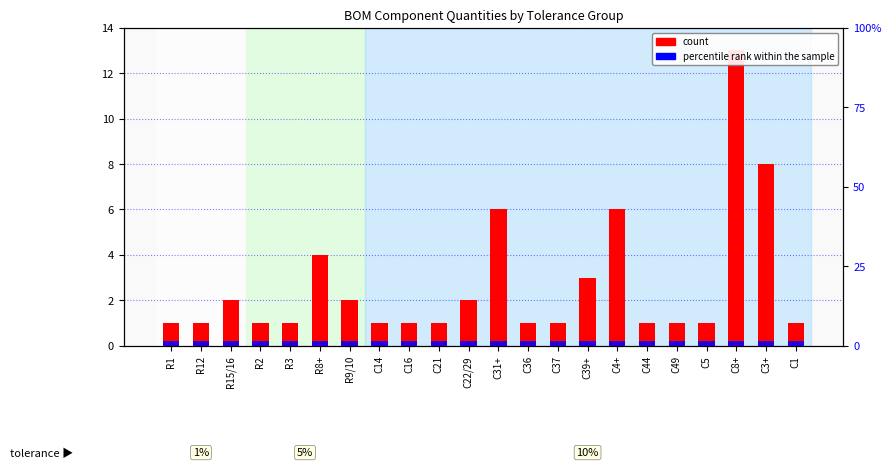

What is the lowest value of the percentile rank within the sample series?

1.5